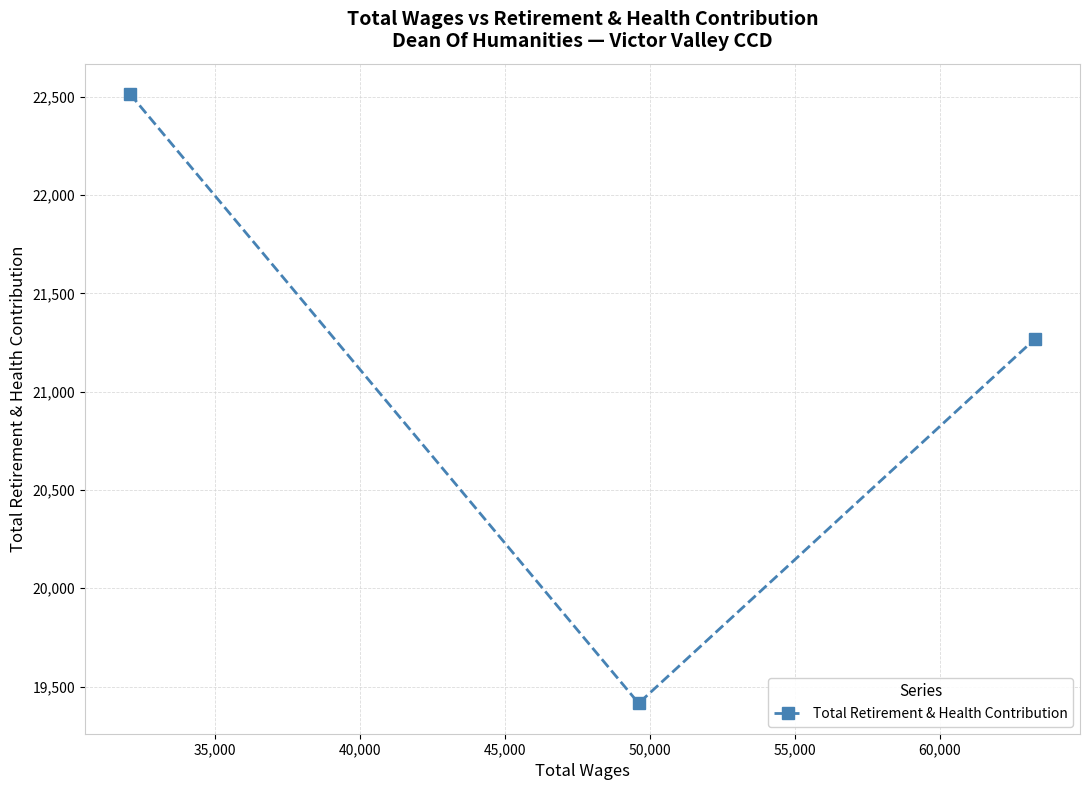

How many categories are shown in the chart?

3